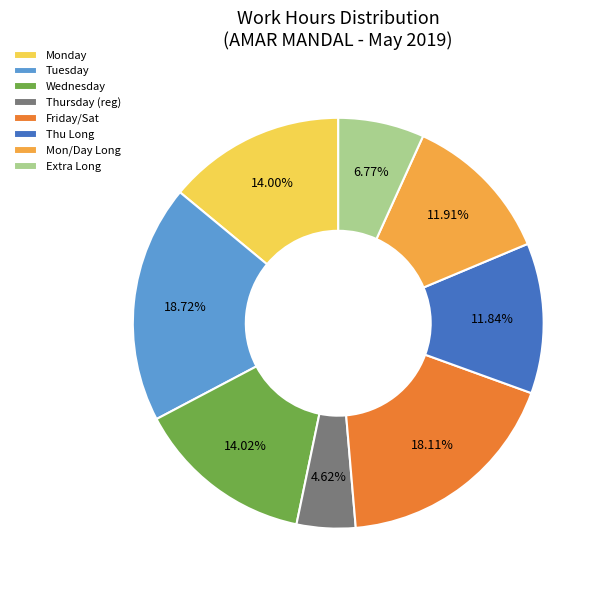

Which slice is the smallest?

Thursday (reg)